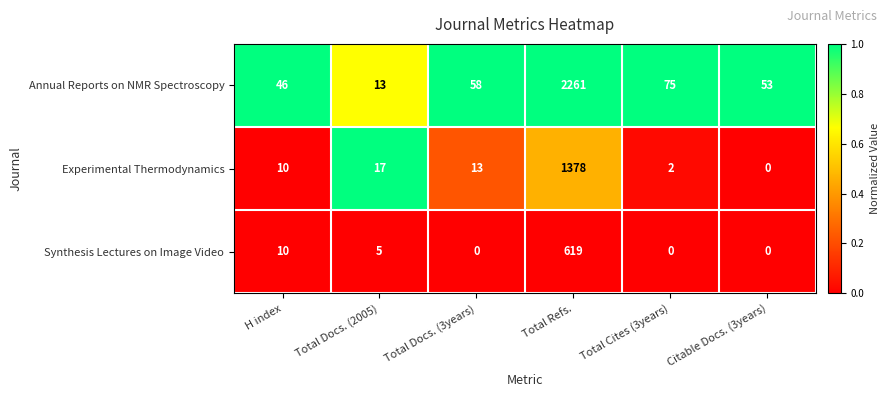

What is the difference between the Experimental Thermodynamics values at Citable Docs. (3years) and Total Refs.?

1378